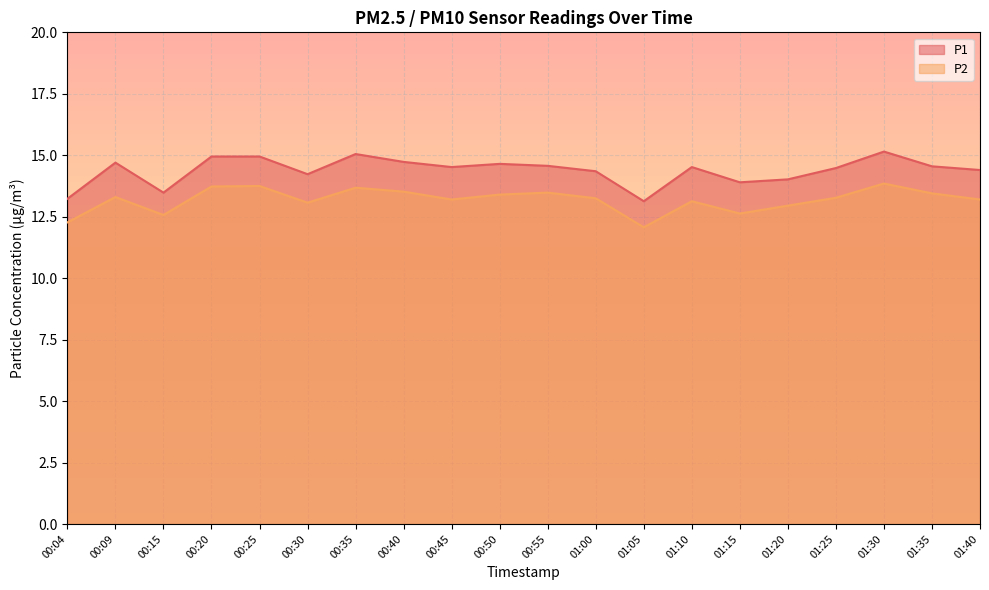

Count the number of categories in the chart.

20